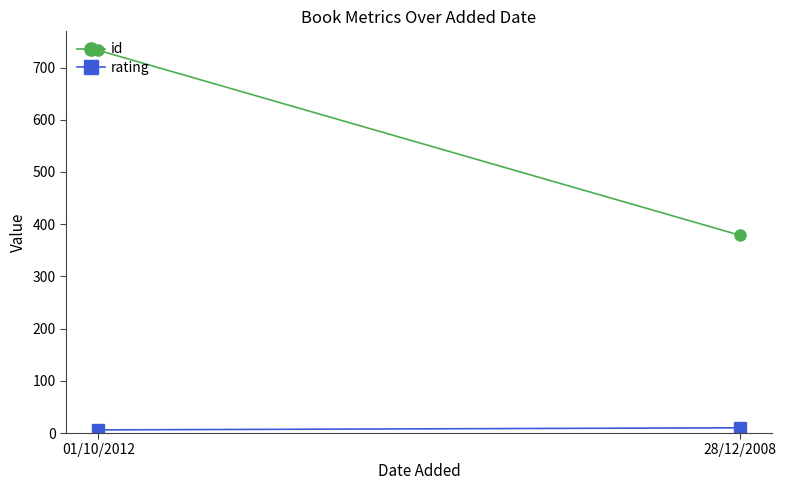

Which series has the largest total across all categories?

id